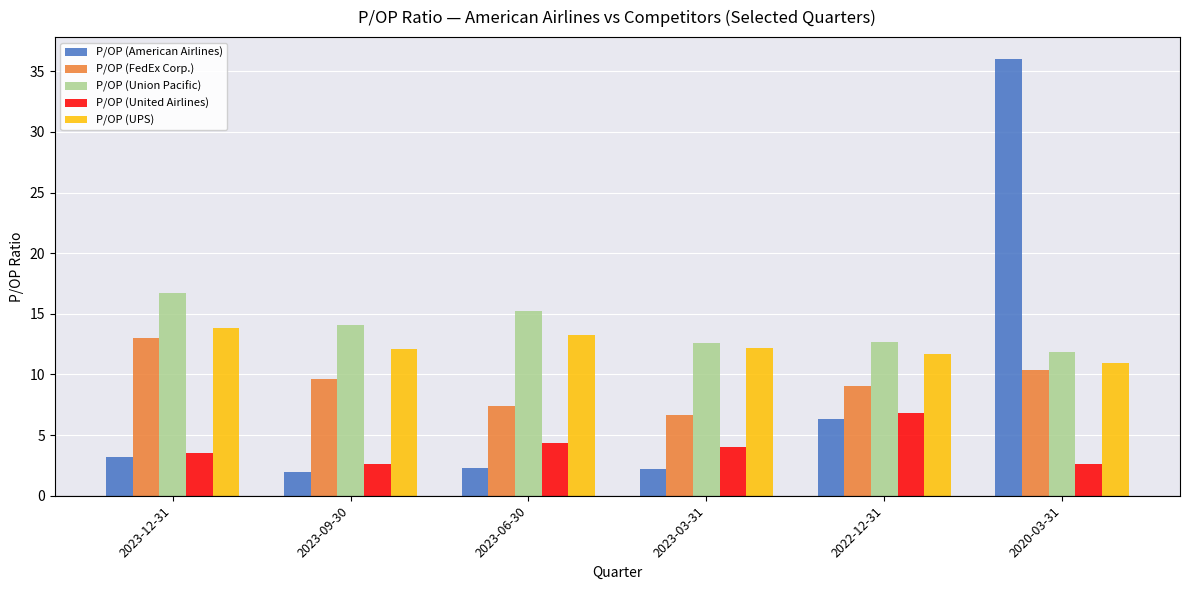

What position from the right is 2023-06-30?

4